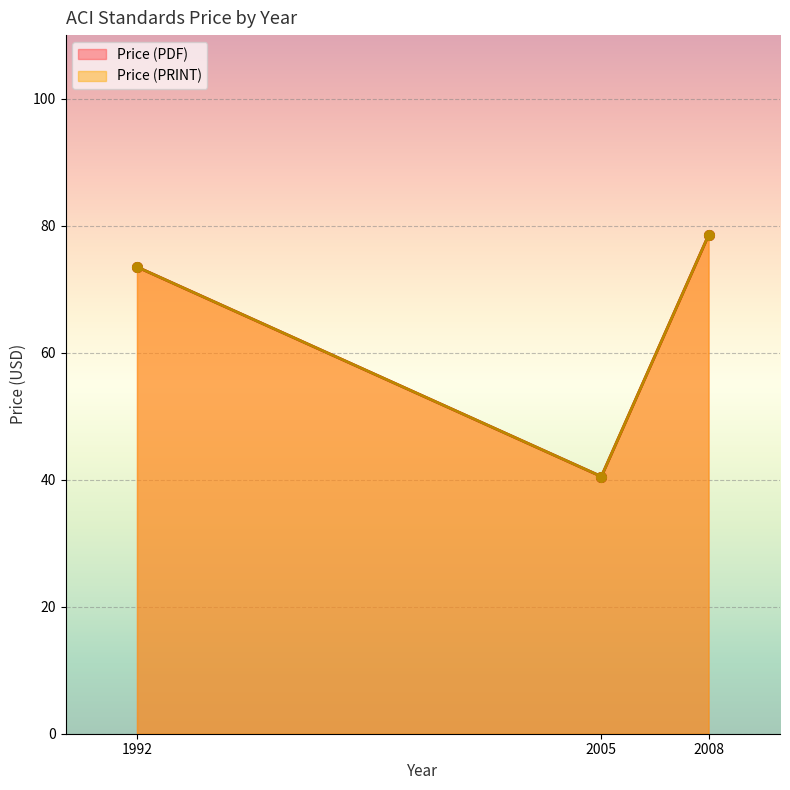

Between 1992 and 2008, which series saw the biggest shift?

Price (PDF)